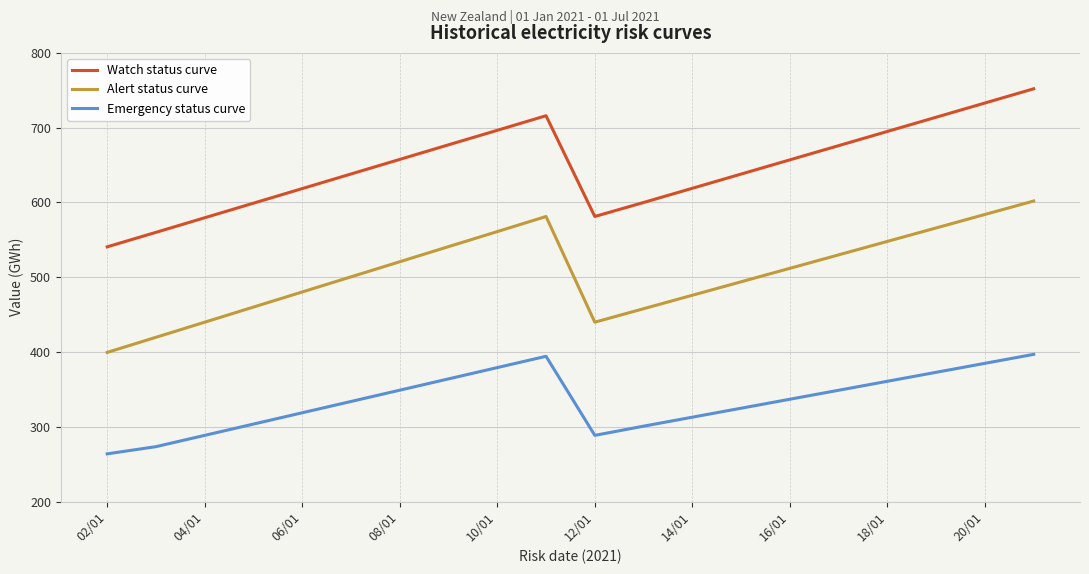

Which series has the largest total across all categories?

Watch status curve